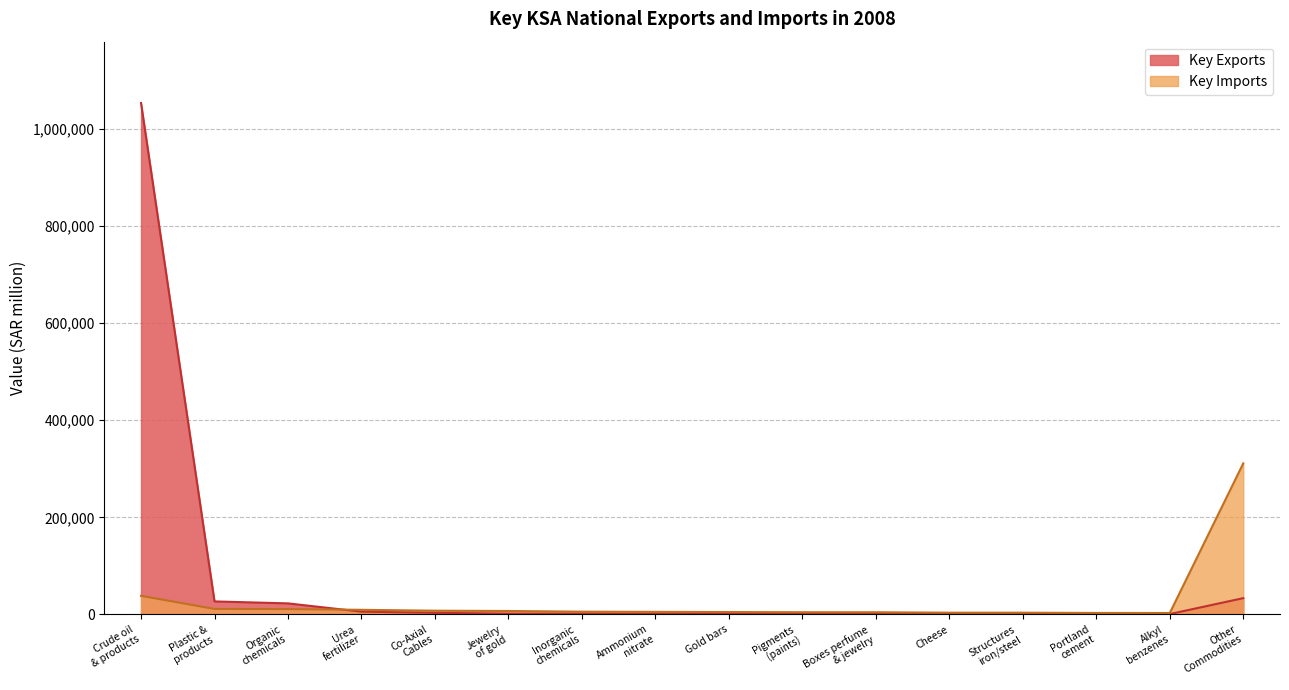

Reading left to right, extract all data points from this chart.

Key Exports: Crude oil
& products=1053860	Plastic &
products=26636	Organic
chemicals=22596	Urea
fertilizer=5543	Co-Axial
Cables=3174	Jewelry
of gold=1496	Inorganic
chemicals=1475	Ammonium
nitrate=829	Gold bars=797	Pigments
(paints)=788	Boxes perfume
& jewelry=784	Cheese=710	Structures
iron/steel=686	Portland
cement=640	Alkyl
benzenes=615	Other
Commodities=33381
Key Imports: Crude oil
& products=38186	Plastic &
products=11190	Organic
chemicals=10843	Urea
fertilizer=9337	Co-Axial
Cables=7506	Jewelry
of gold=6946	Inorganic
chemicals=5492	Ammonium
nitrate=5118	Gold bars=4738	Pigments
(paints)=4382	Boxes perfume
& jewelry=4357	Cheese=3422	Structures
iron/steel=3408	Portland
cement=2904	Alkyl
benzenes=2774	Other
Commodities=311150